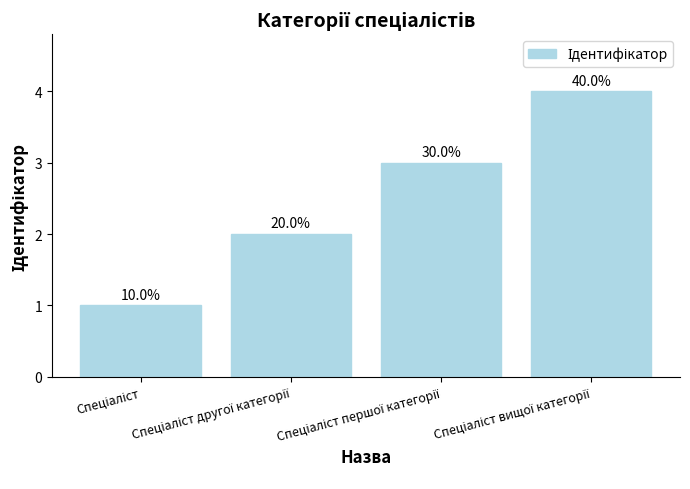

Reading left to right, transcribe all the data shown in this chart.

Спеціаліст=1	Спеціаліст другої категорії=2	Спеціаліст першої категорії=3	Спеціаліст вищої категорії=4